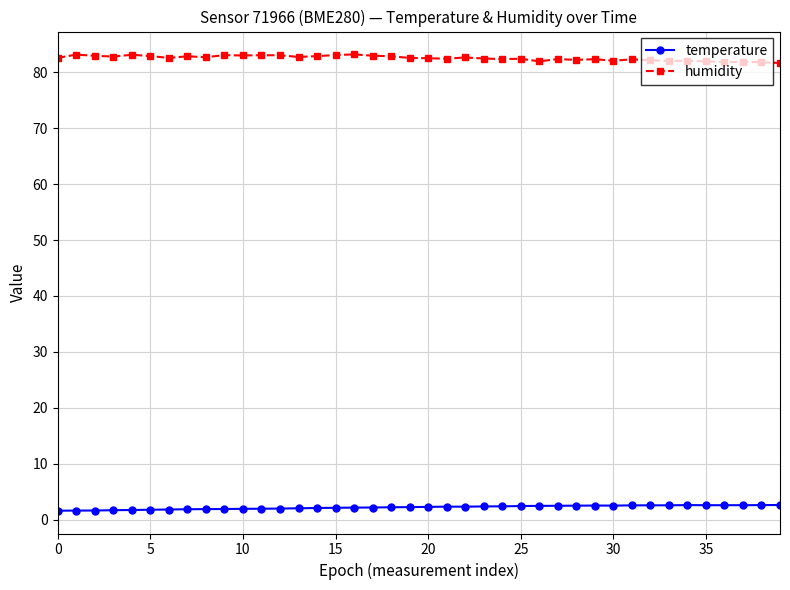

True or false: temperature has more than 0 interior local peaks.

True